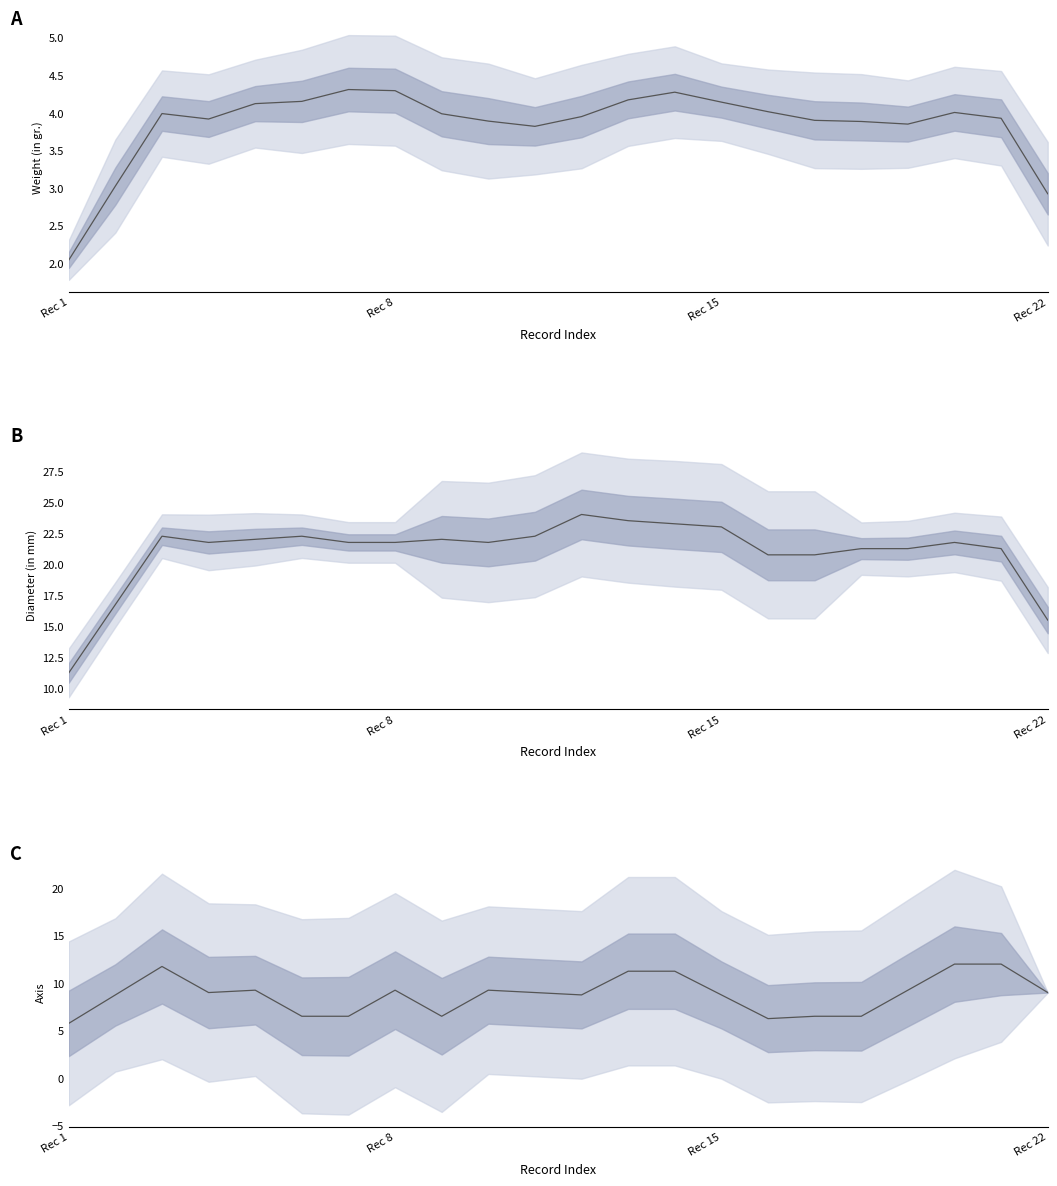

True or false: Diameter (in mm) and Axis cross at least once.

False